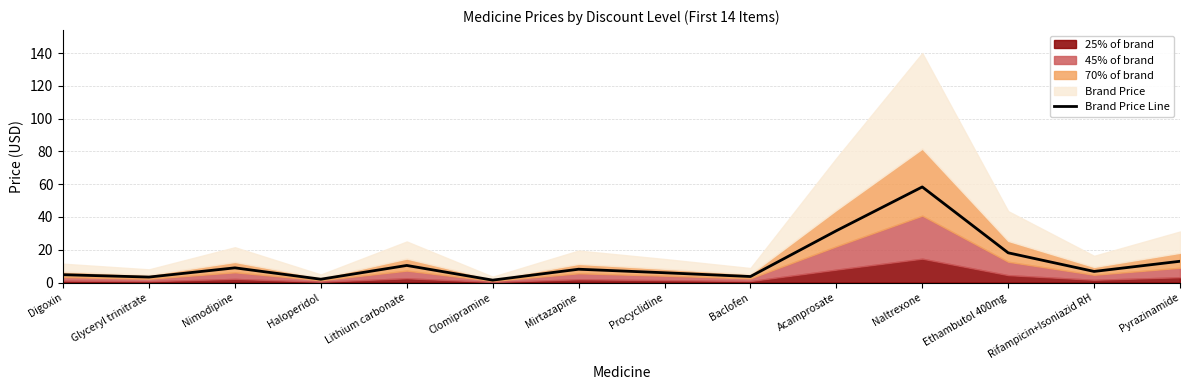

What is the change in value from Naltrexone to Ethambutol 400mg?

-40.2